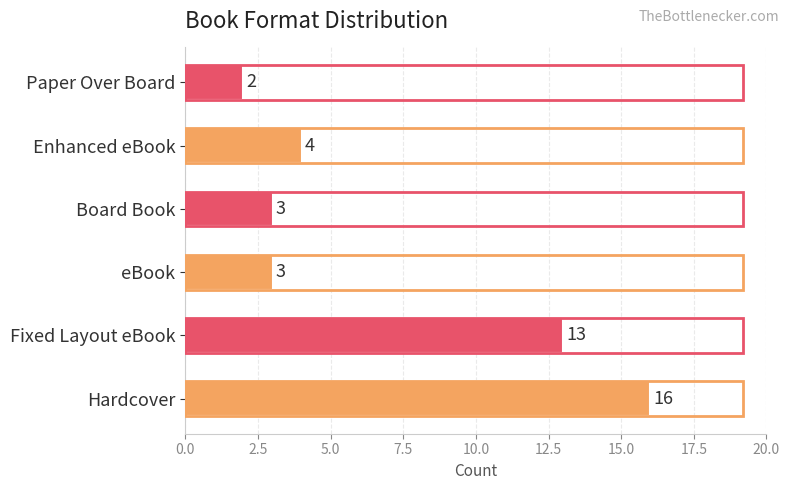

What is the greatest value displayed?

16